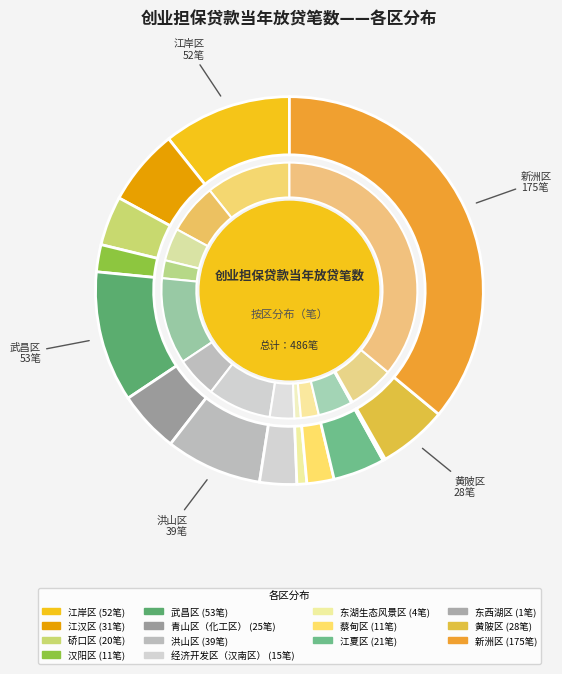

Which has a higher value, 武昌区 or 经济开发区（汉南区）?

武昌区